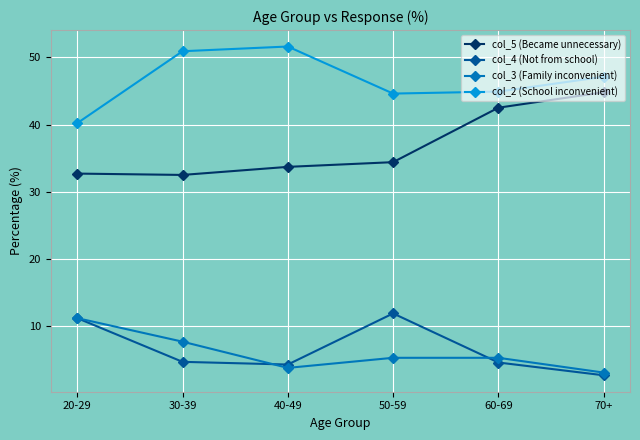

Is the value of col_4 (Not from school) at 50-59 greater than the value of col_2 (School inconvenient) at 50-59?

No